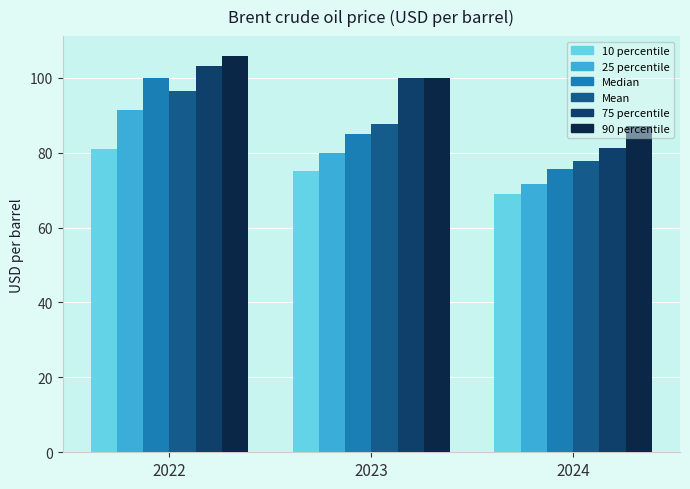

What is the highest value of the 75 percentile series?

103.0